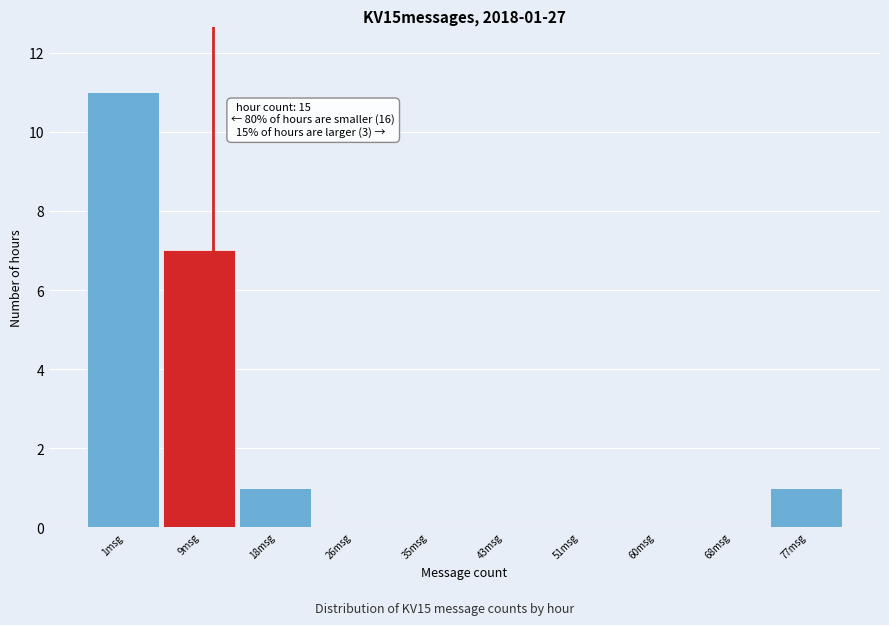

Reading right to left, list all the values displayed in this chart.

77msg=1	68msg=0	60msg=0	51msg=0	43msg=0	35msg=0	26msg=0	18msg=1	9msg=7	1msg=11